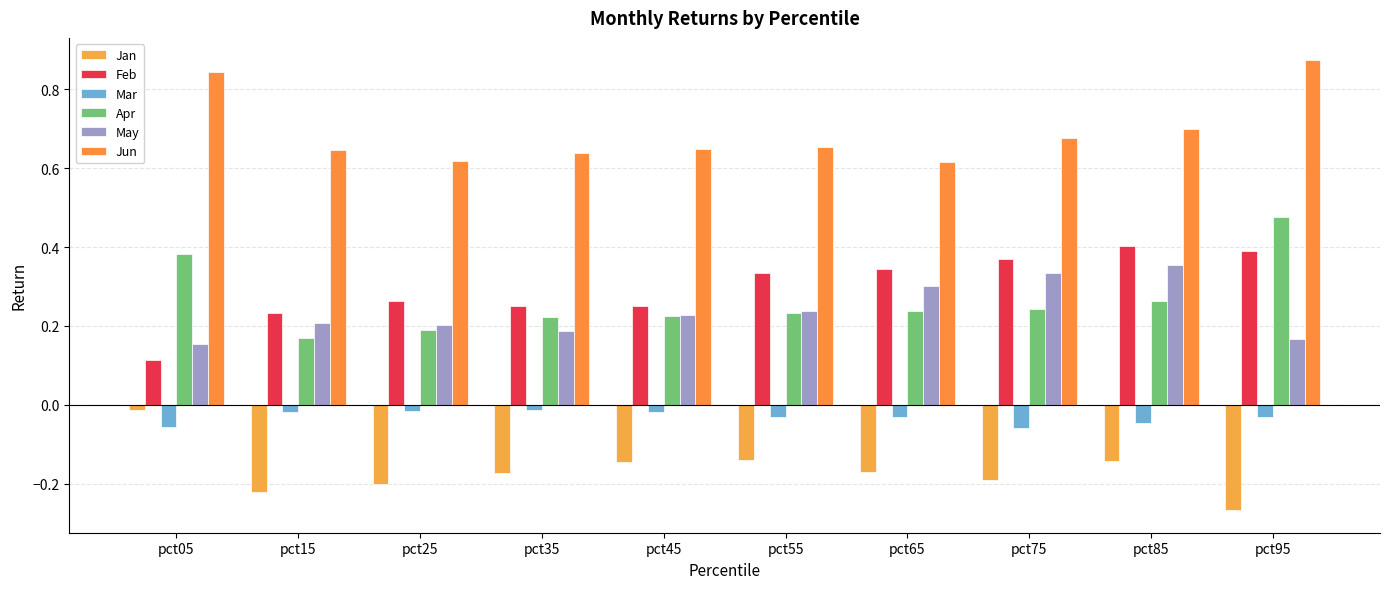

How many data points does each series have?

10